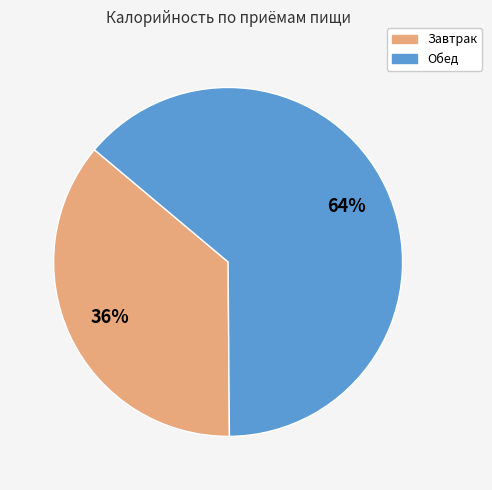

Is it true that Обед is 58% of the pie?

False